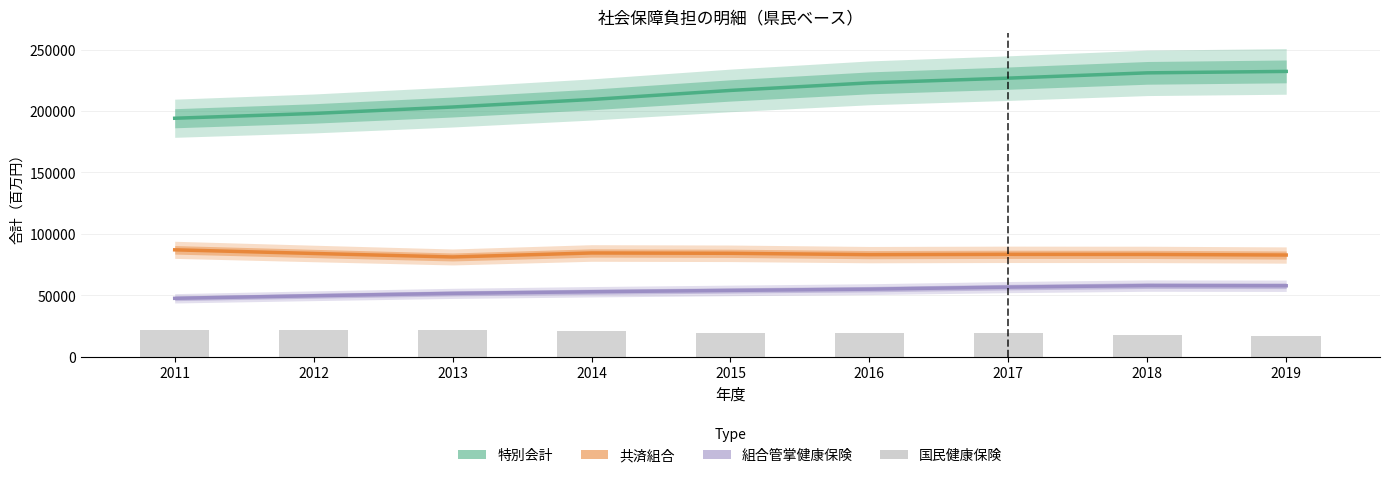

Which category has the lowest value in the 共済組合 series?

2013